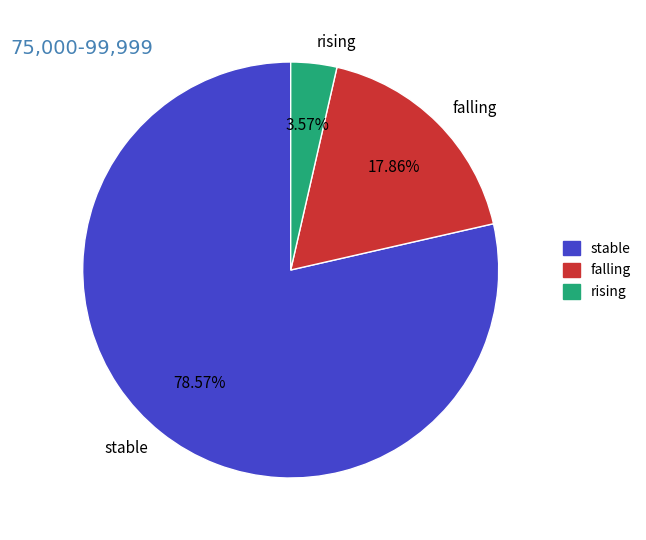

Approximately how many times larger is the value at stable compared to falling?

4.4